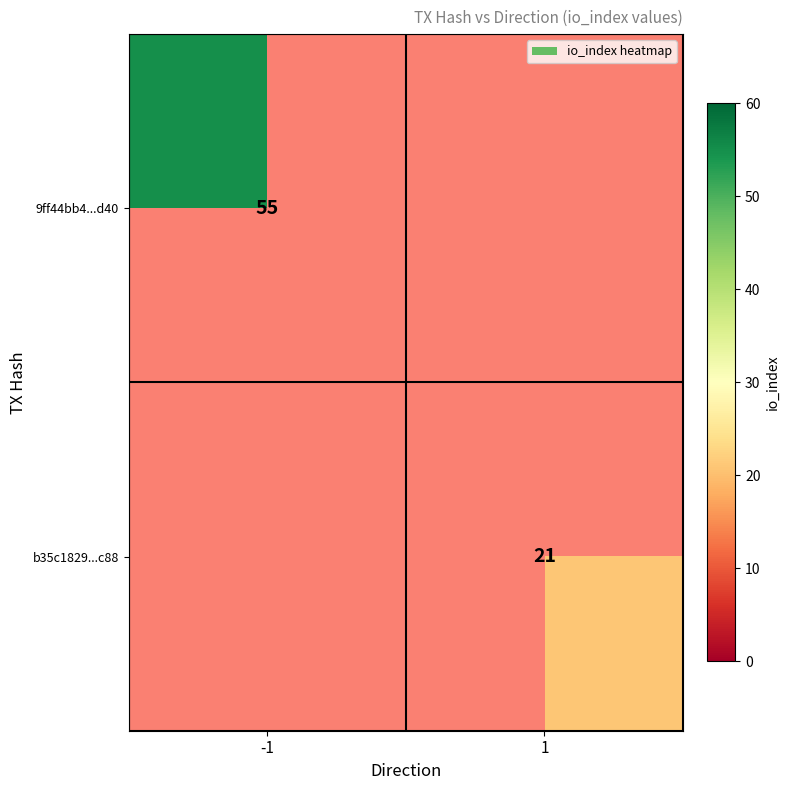

How many categories are shown in the chart?

2